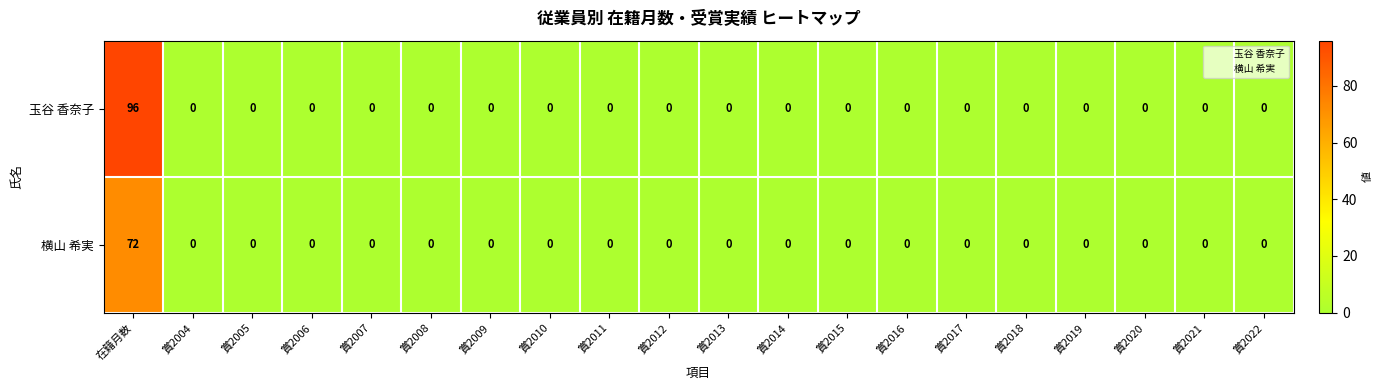

What is the sum of the 玉谷 香奈子 values at 賞2006 and 在籍月数?

96